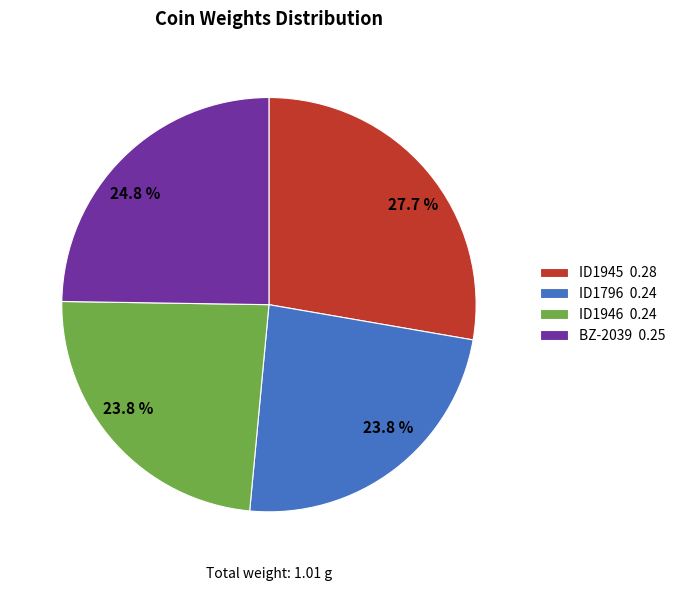

The ID1946 slice represents 35% of the pie. True or false?

False